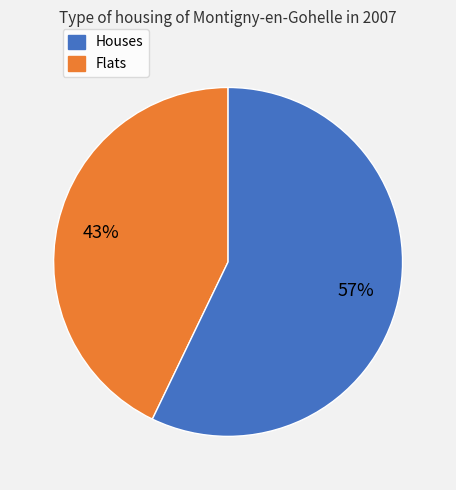

How many slices are in this pie chart?

2